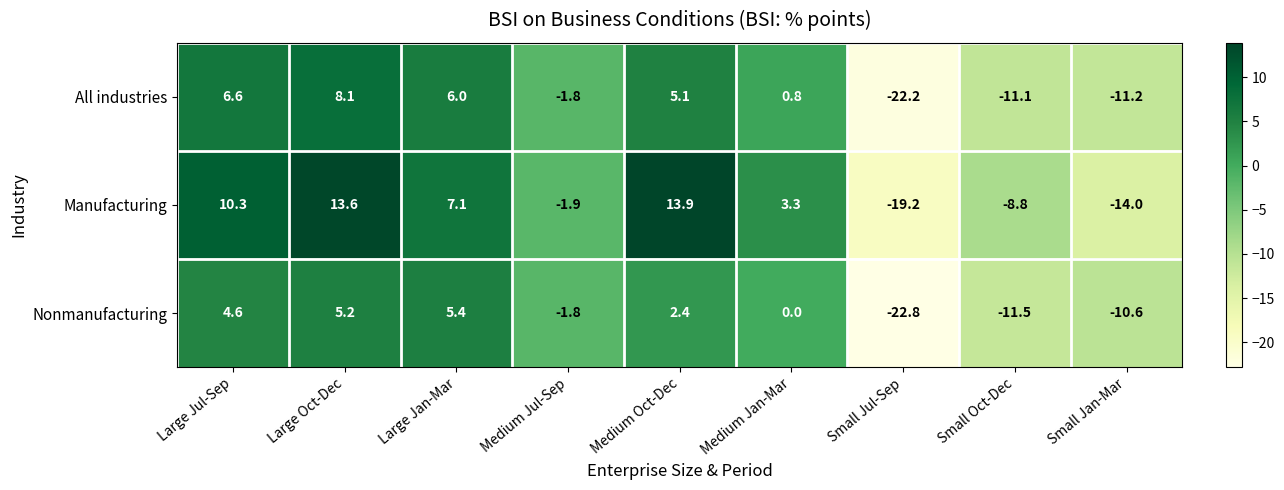

Reading right to left, extract all data points from this chart.

All industries: -11.2	-11.1	-22.2	0.8	5.1	-1.8	6.0	8.1	6.6
Manufacturing: -14.0	-8.8	-19.2	3.3	13.9	-1.9	7.1	13.6	10.3
Nonmanufacturing: -10.6	-11.5	-22.8	0.0	2.4	-1.8	5.4	5.2	4.6